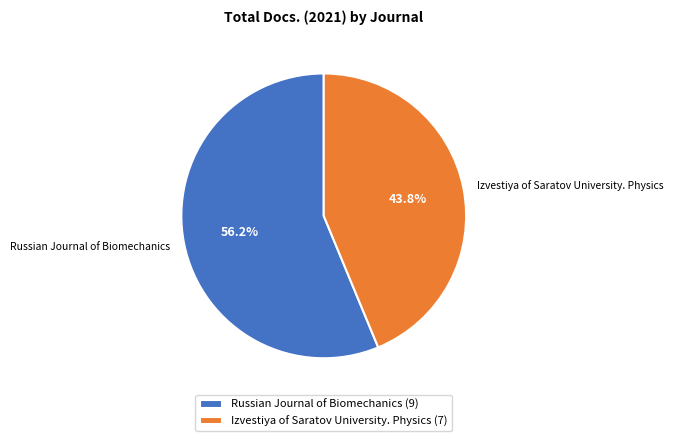

Does Russian Journal of Biomechanics represent more than half of the total?

Yes